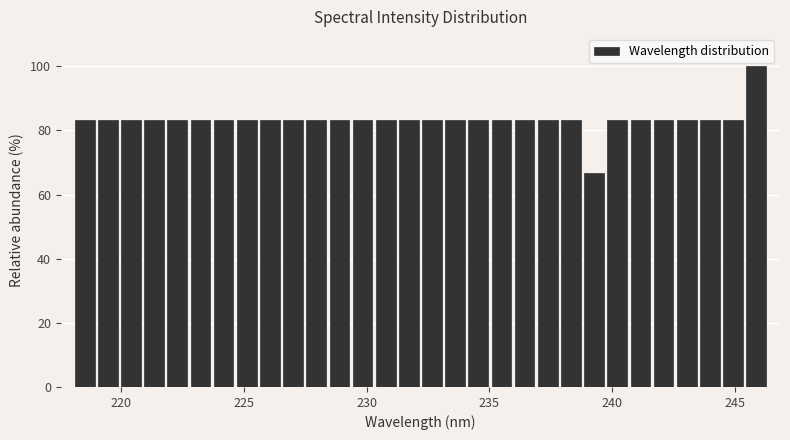

Around what value on the x-axis is the tallest bar? Give the approximate position of its centre, as read against the axis.

246.0